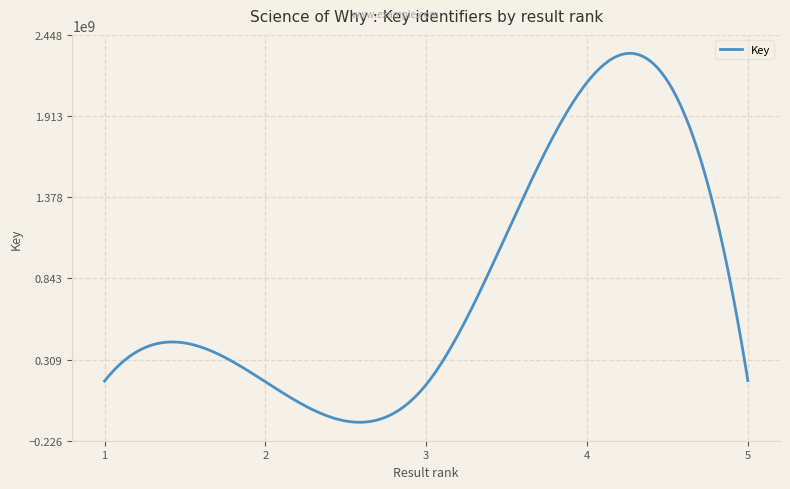

Rank the categories by value from highest to lowest.

4, 5, 1, 2, 3